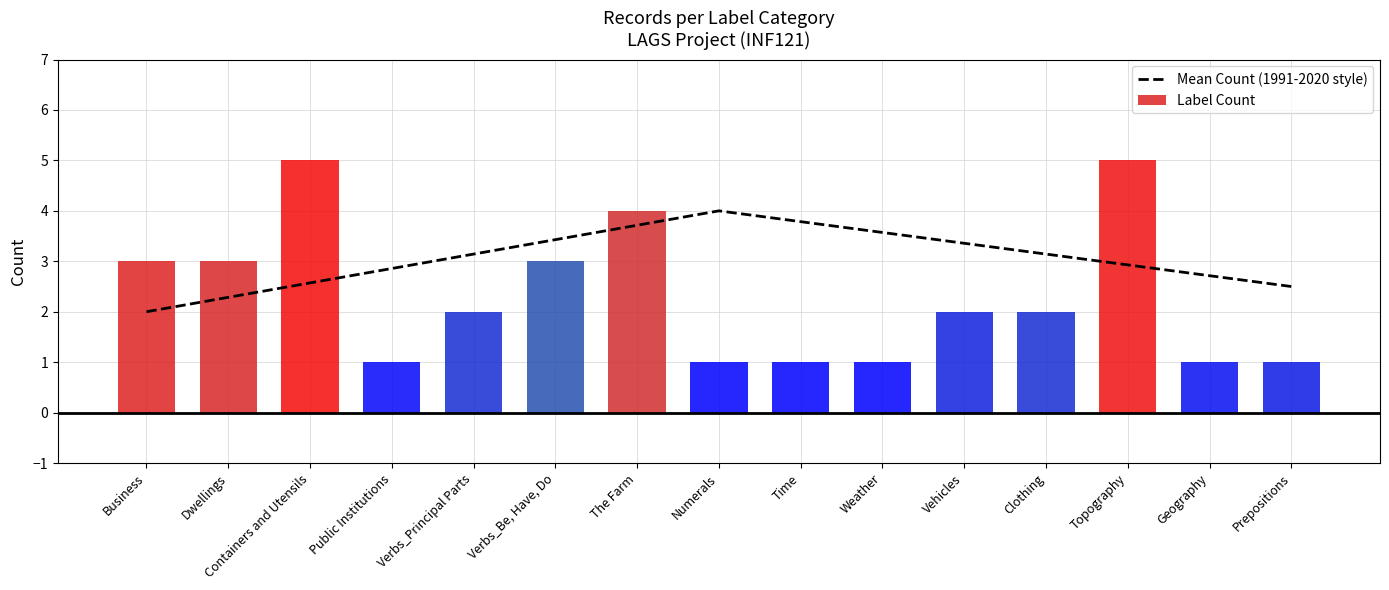

What is the label of the 13th bar from the right?

Containers and Utensils